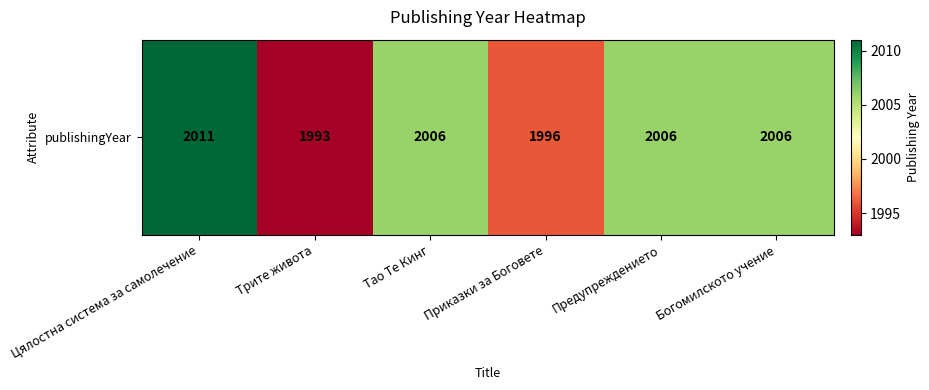

Rank the categories by value from lowest to highest.

Трите живота, Приказки за Боговете, Тао Те Кинг, Предупреждението, Богомилското учение, Цялостна система за самолечение